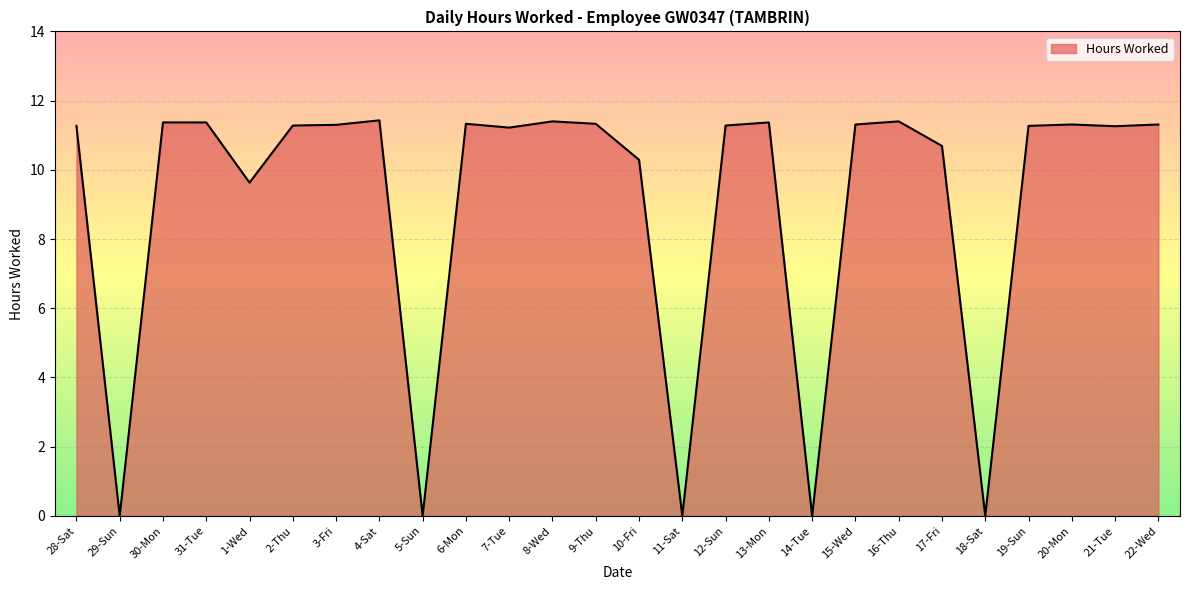

At which label is the value closest to 5?

1-Wed